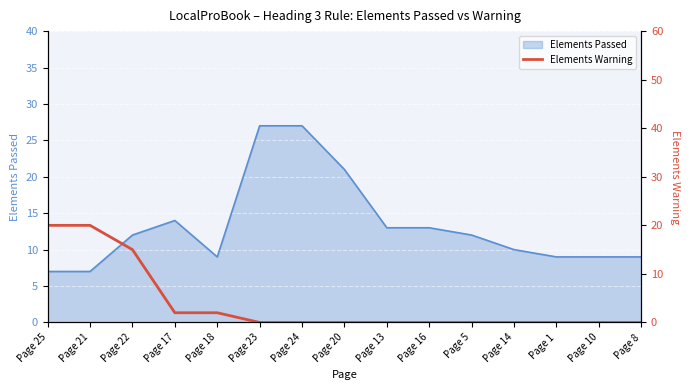

True or false: Elements Passed has a value of 9 at Page 8.

True